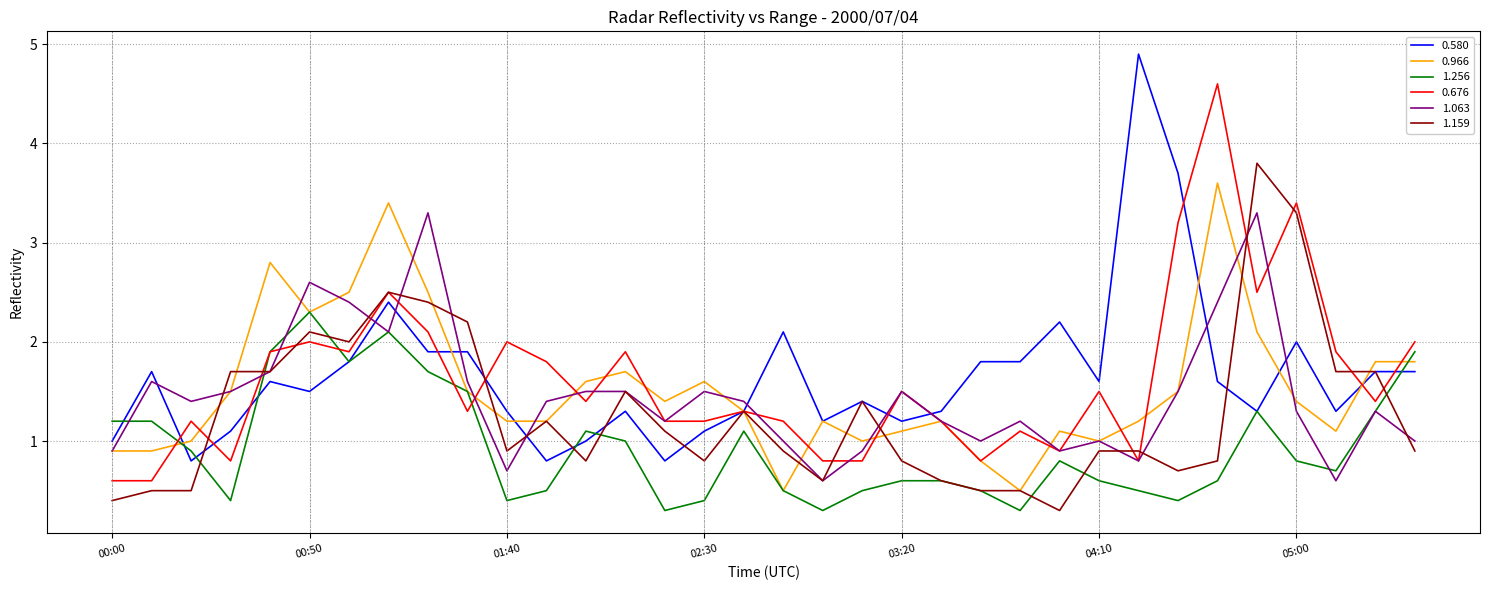

What is the average value of the 0.580 series?

1.7